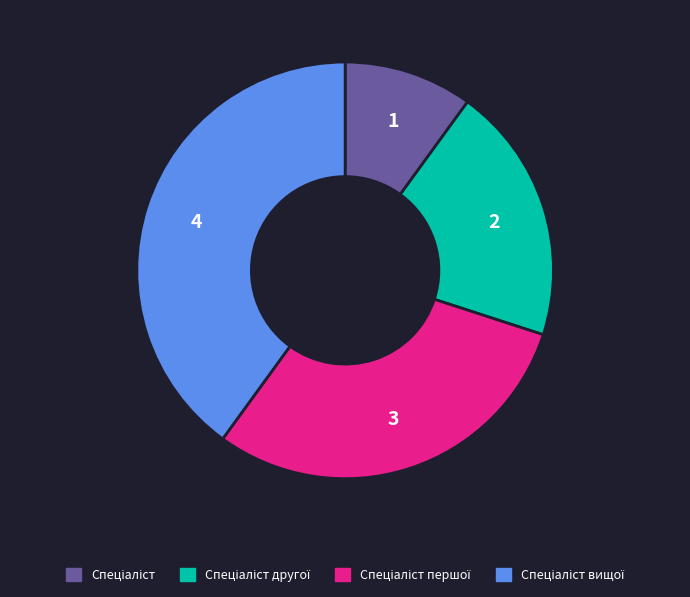

Is there any slice that represents more than half of the pie?

No